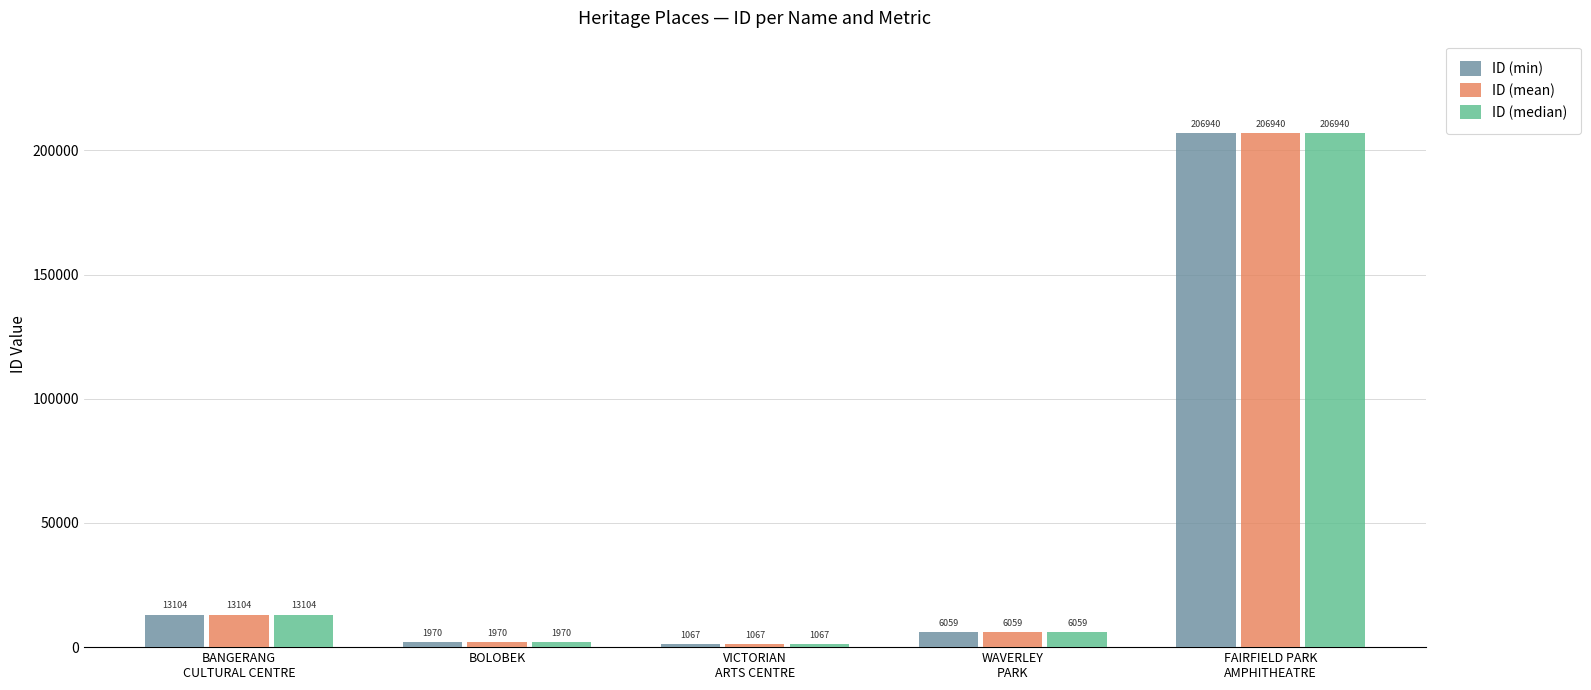

At which category is the sum across all series the highest?

FAIRFIELD PARK
AMPHITHEATRE